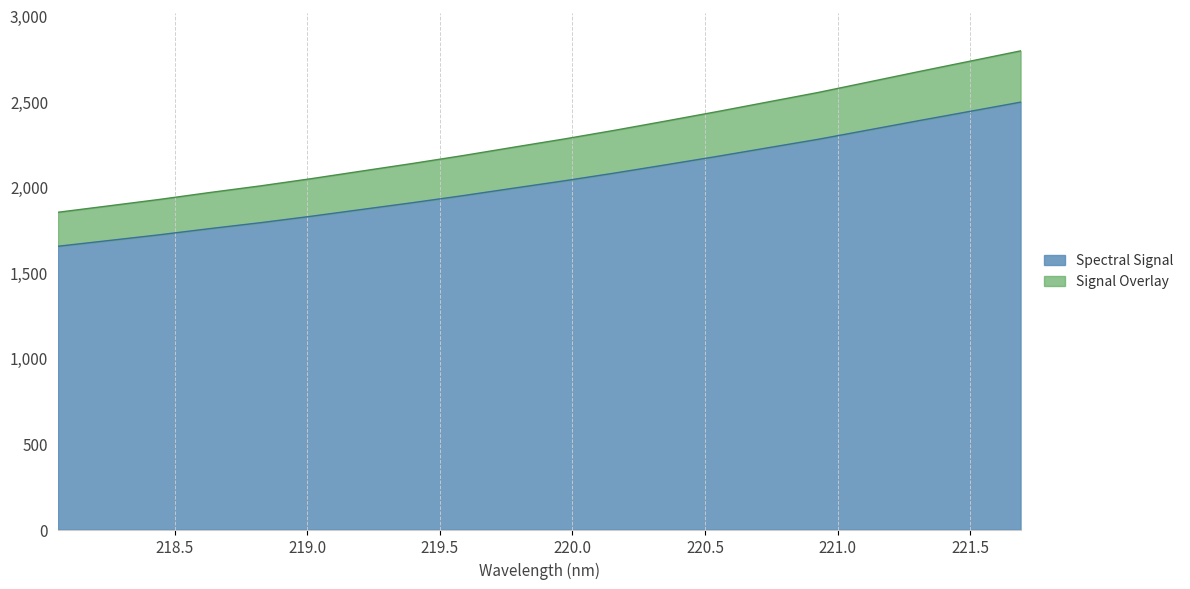

Reading left to right, what are all the values shown in this chart?

218.0596=1654.3	218.2508=1687.6	218.442=1721.2	218.6332=1757.5	218.8244=1792.1	219.0156=1829.6	219.2067=1869.4	219.3979=1908.9	219.589=1950.3	219.7801=1993.9	219.9712=2037.0	220.1623=2082.5	220.3533=2130.2	220.5444=2178.7	220.7354=2228.9	220.9264=2278.8	221.1174=2333.6	221.3083=2388.3	221.4993=2442.1	221.6902=2495.8